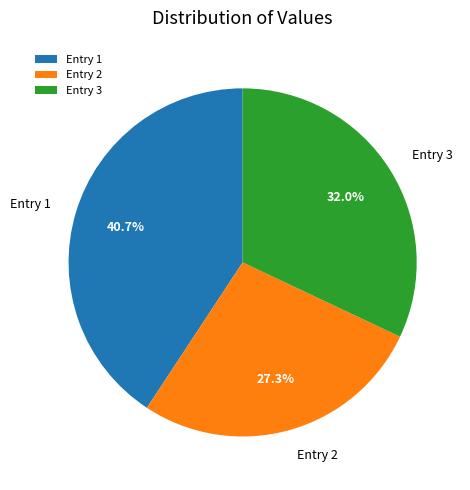

What is the smallest slice in the pie chart?

Entry 2